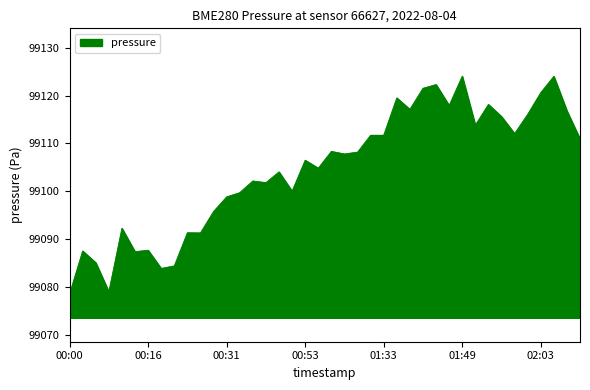

What is the smallest value displayed?

99078.6